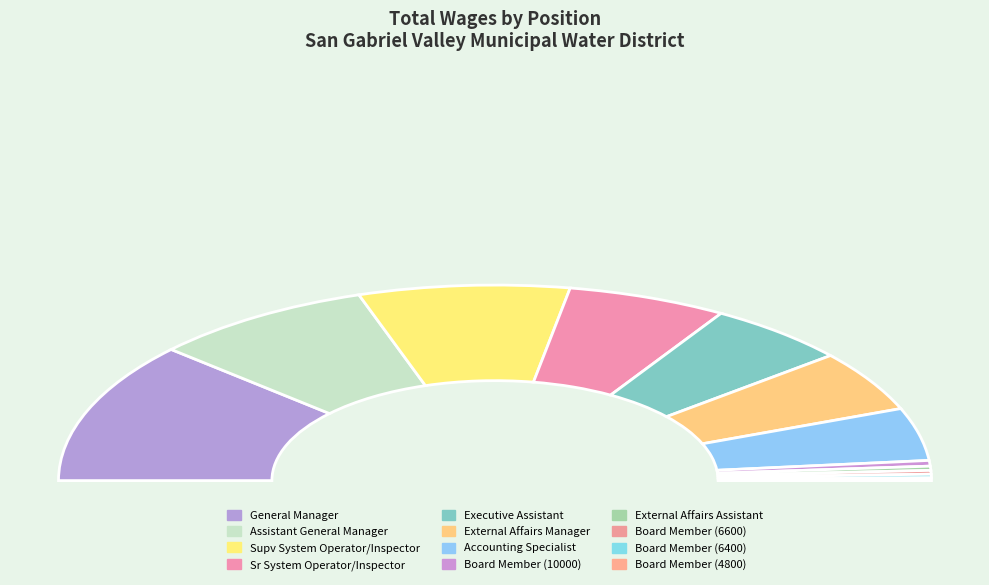

The Board Member (10000) slice represents 1% of the pie. True or false?

True